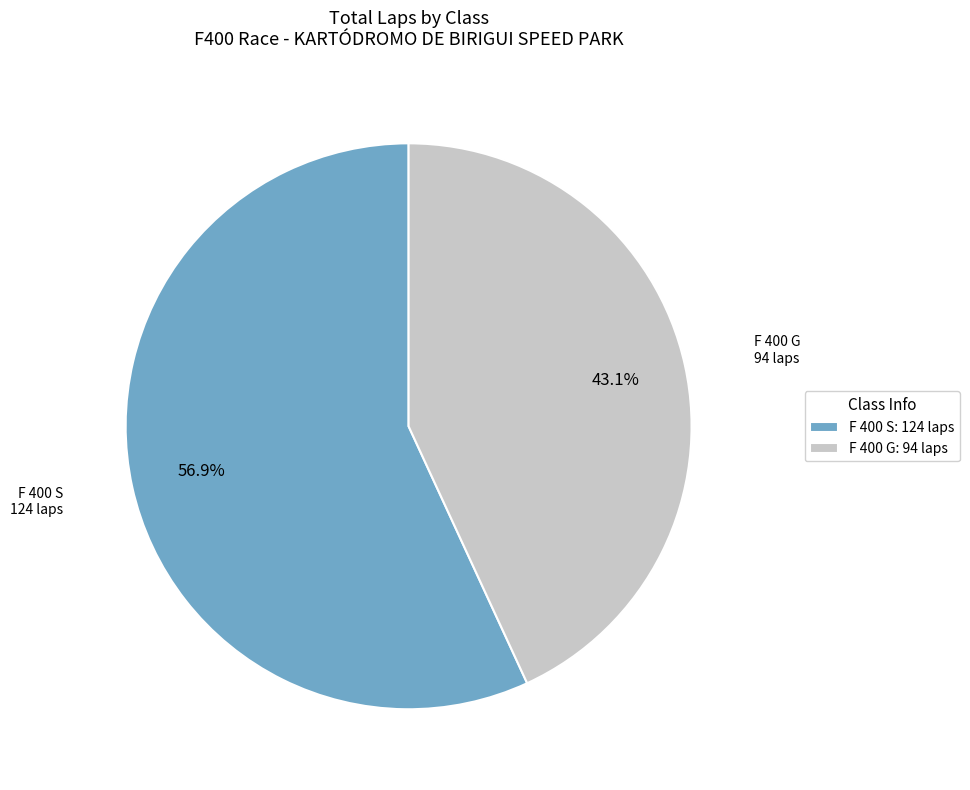

Do F 400 G: 94 laps and F 400 S: 124 laps together represent more than half of the pie?

Yes